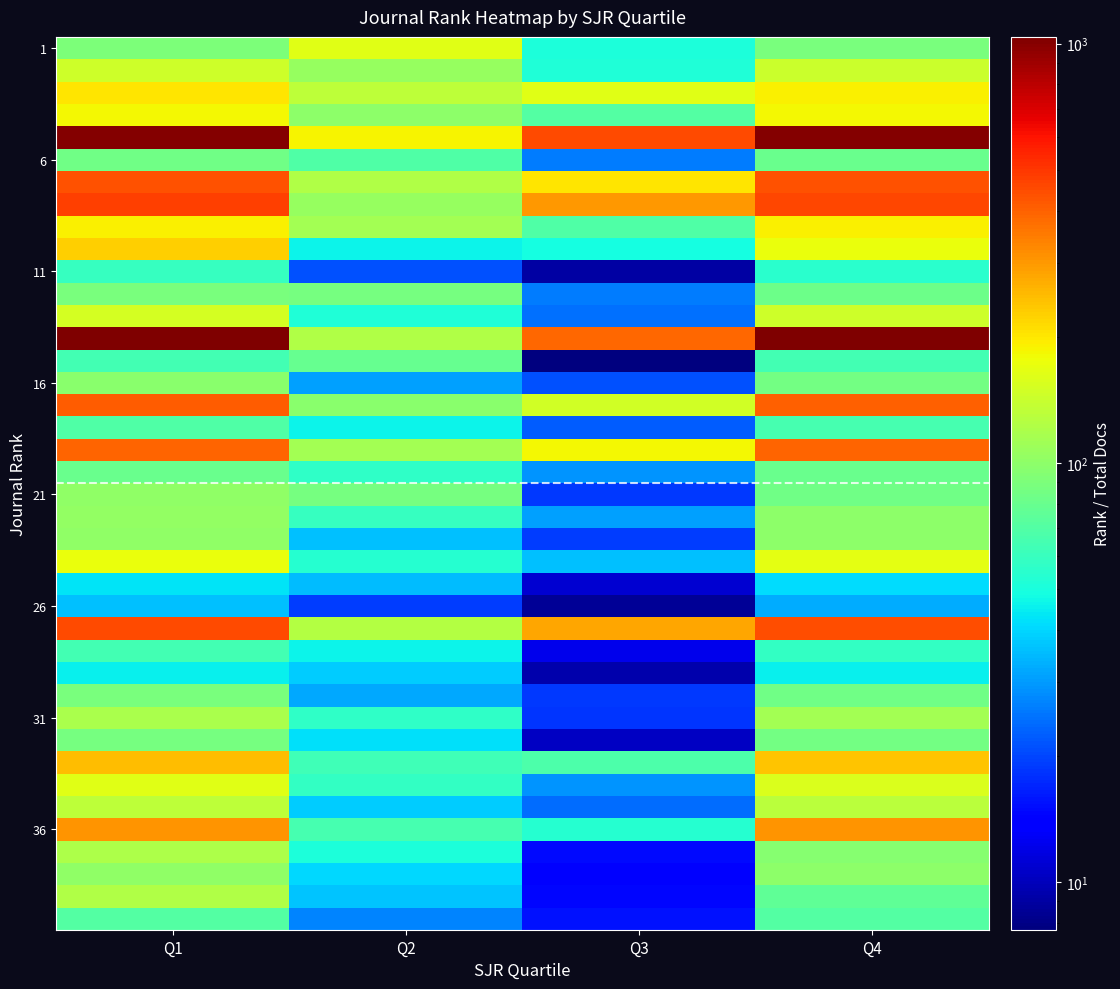

What is the smallest value displayed?

7.7